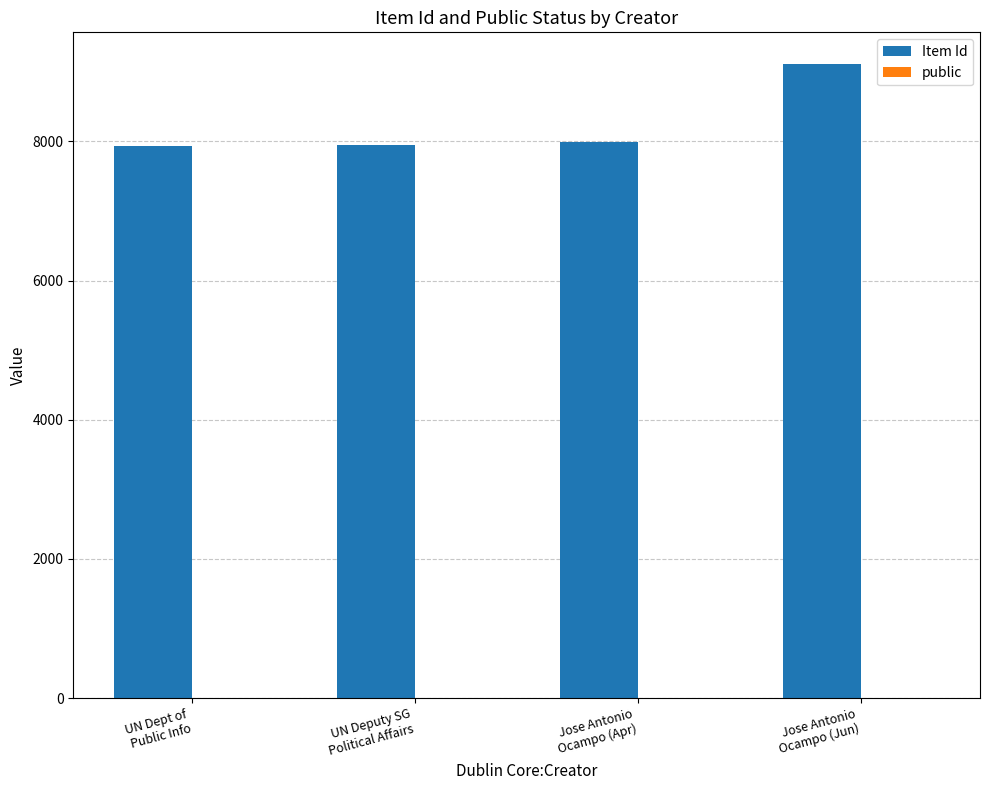

Does the chart contain stacked bars?

No